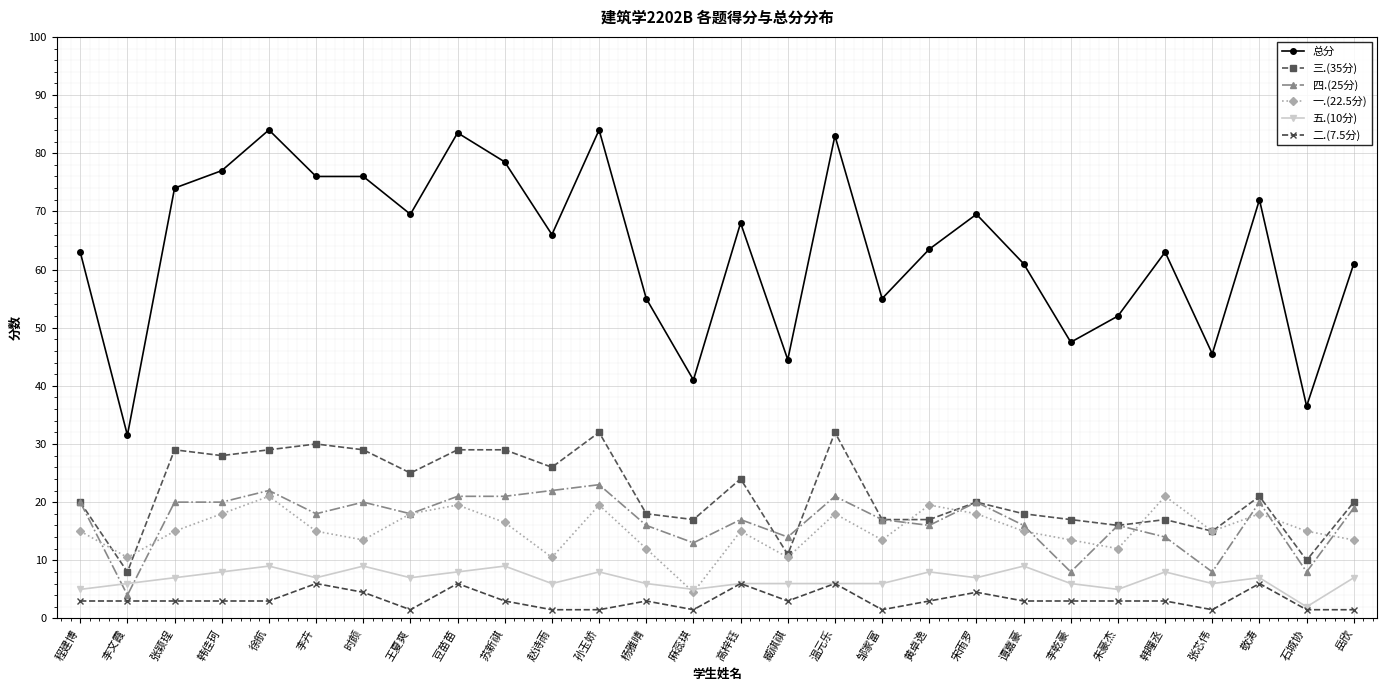

What is the maximum value shown in the chart?

84.0